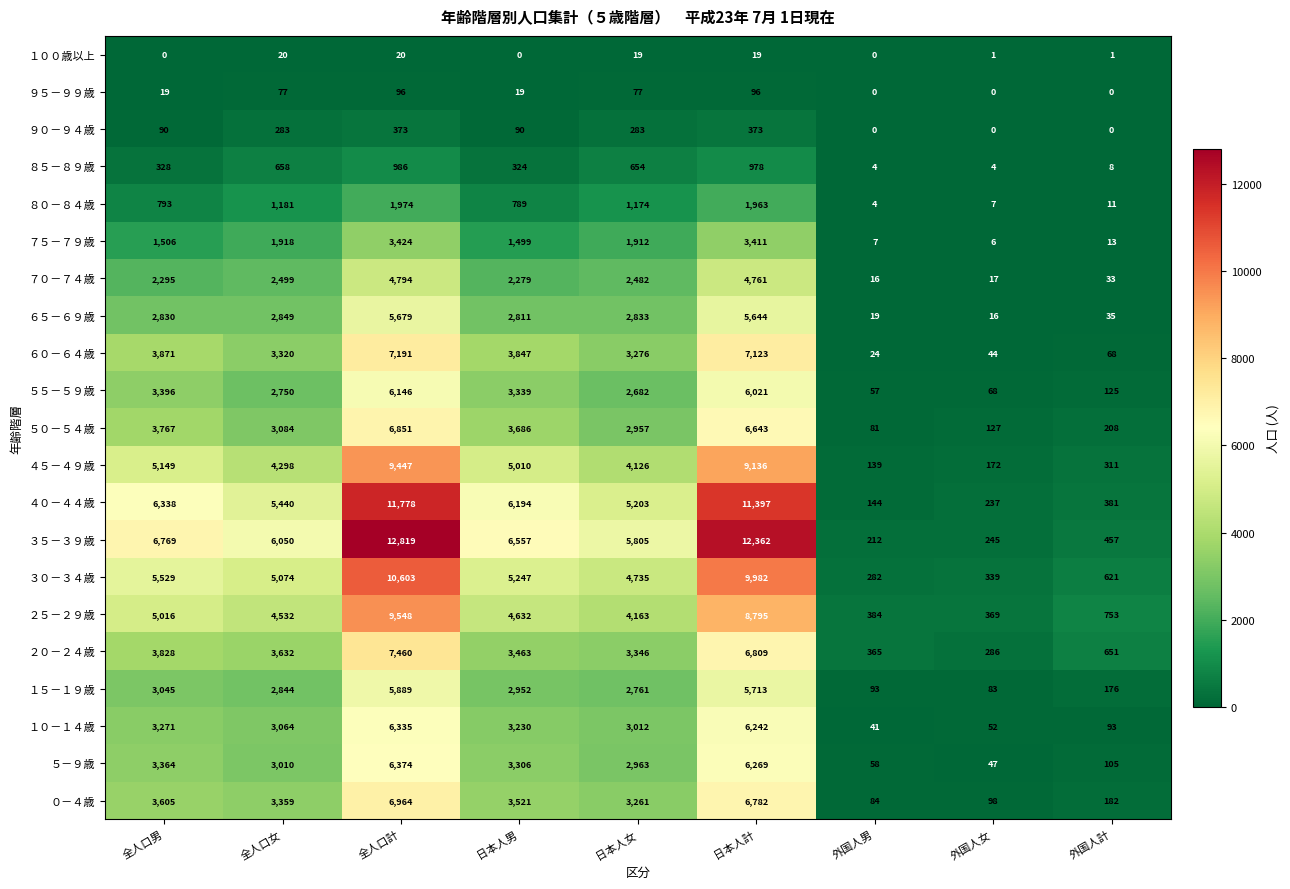

Rank the series by their maximum value, from highest to lowest.

３５－３９歳, ４０－４４歳, ３０－３４歳, ２５－２９歳, ４５－４９歳, ２０－２４歳, ６０－６４歳, ０－４歳, ５０－５４歳, ５－９歳, １０－１４歳, ５５－５９歳, １５－１９歳, ６５－６９歳, ７０－７４歳, ７５－７９歳, ８０－８４歳, ８５－８９歳, ９０－９４歳, ９５－９９歳, １００歳以上